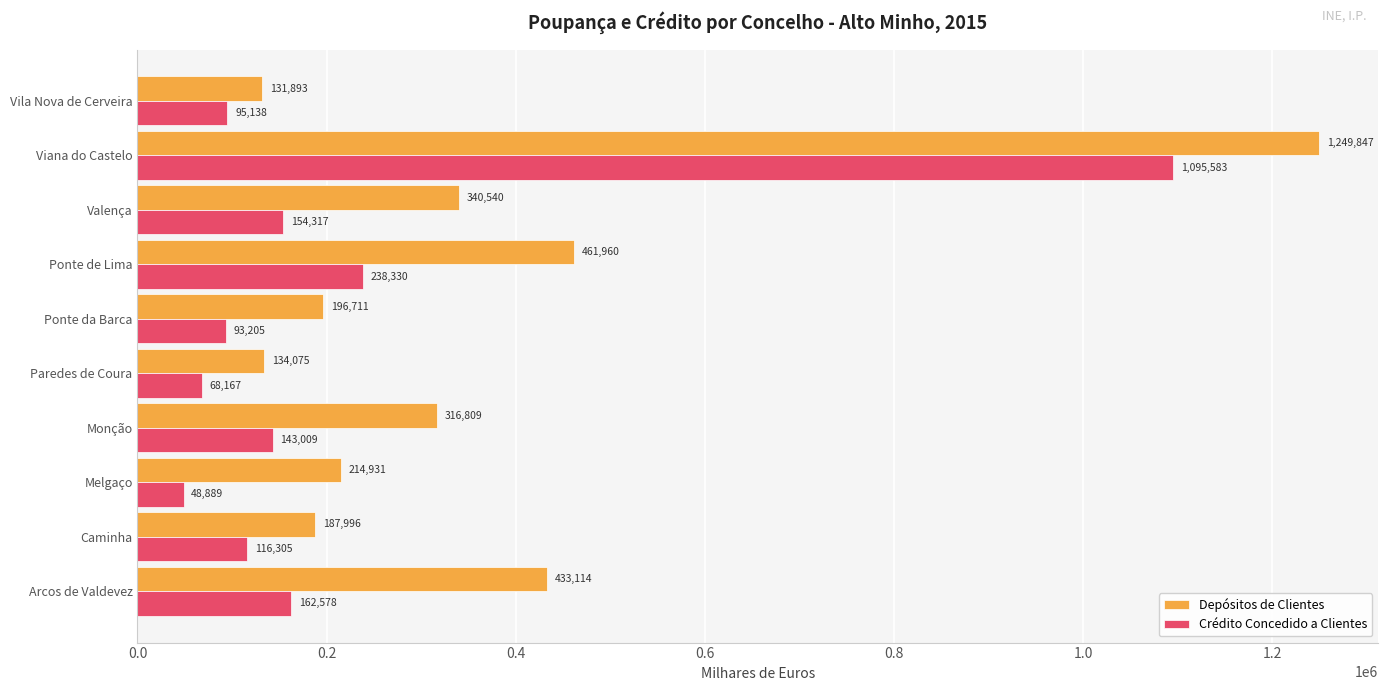

Which series has the widest spread of values?

Depósitos de Clientes